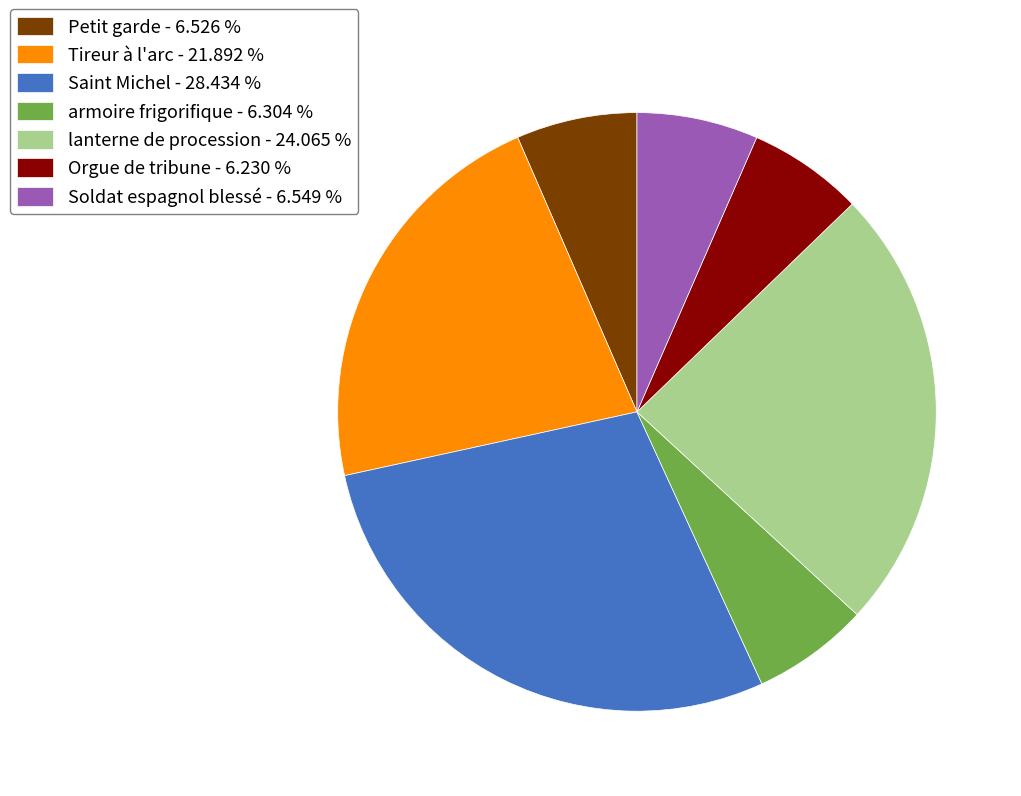

Approximately how many times larger is the value at Saint Michel - 28.434 % compared to lanterne de procession - 24.065 %?

1.2